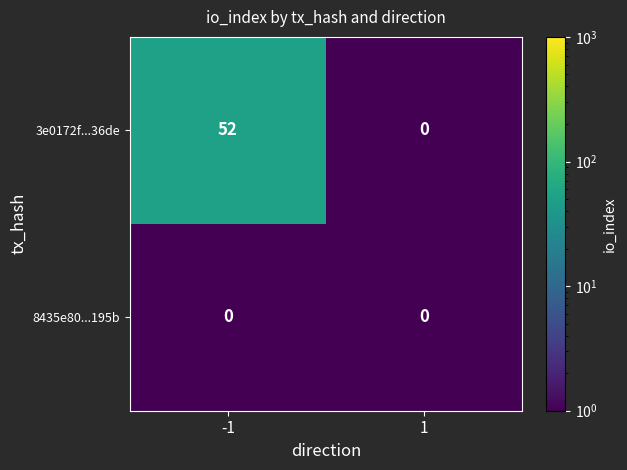

Between -1 and 1, which series saw the biggest shift?

3e0172f...36de